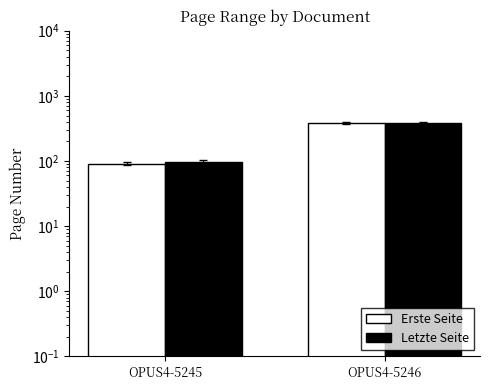

What are all the series names shown in the legend?

Erste Seite, Letzte Seite